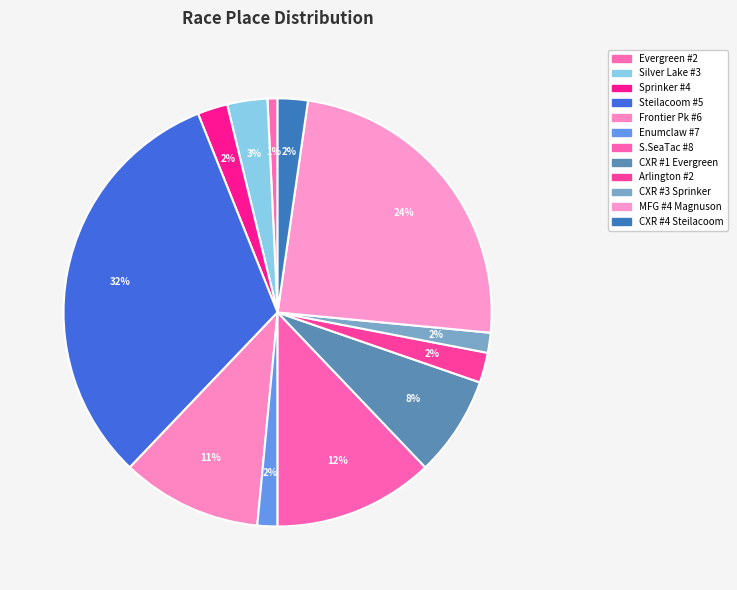

To the nearest percent, what is the difference between the largest and smallest slice percentages?

31%